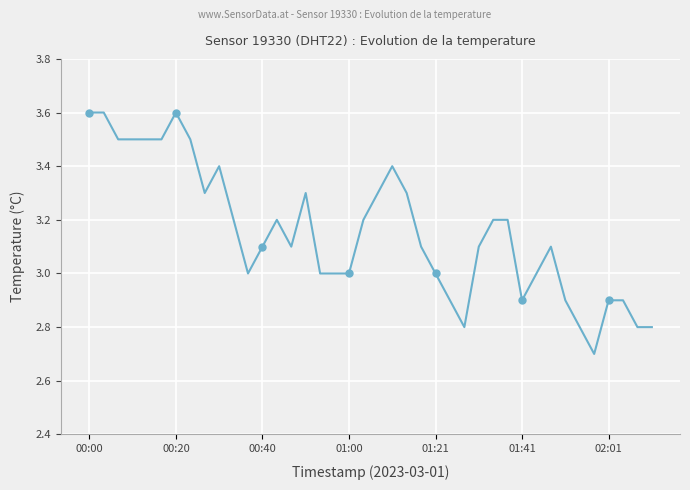

Where is the data nearest to the value 3?

11